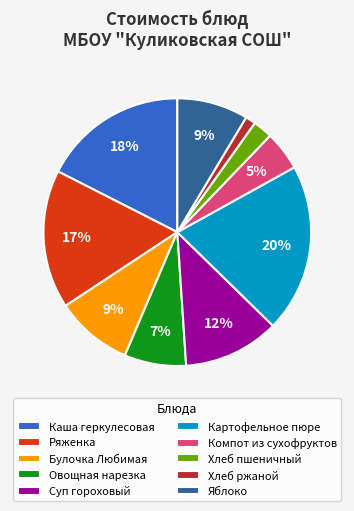

To the nearest percent, what is the difference between the Ряженка and Яблоко slice percentages?

8%